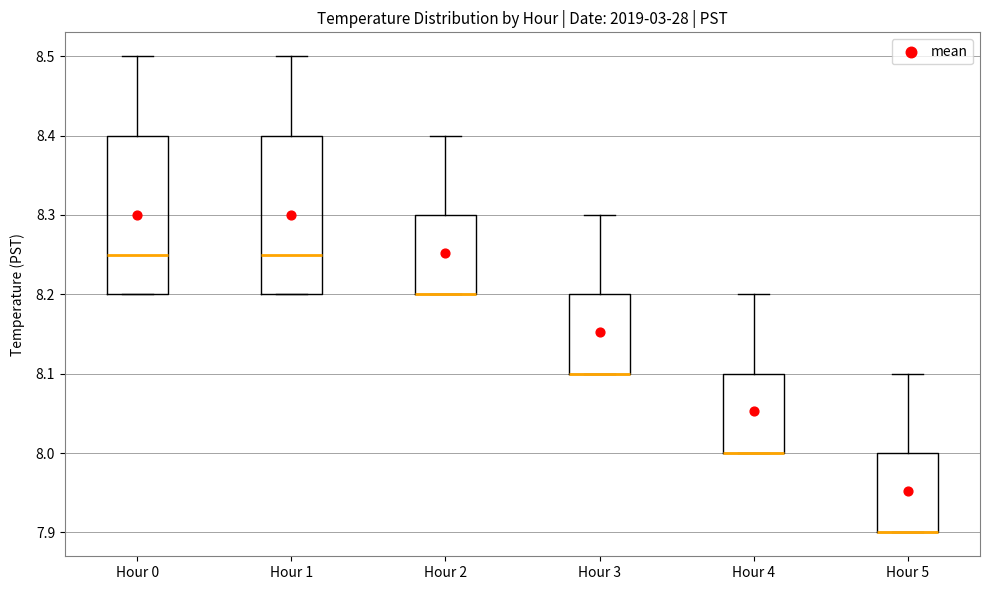

Reading left to right, read every box against the y-axis: the position of its median line, the range the box covers, and the ends of its whiskers. The values are not printed on the chart, so give them approximately, as read against the axis.

Hour 0: median 8.25, box 8.20 to 8.40, whiskers 8.20 to 8.50
Hour 1: median 8.25, box 8.20 to 8.40, whiskers 8.20 to 8.50
Hour 2: median 8.20 (drawn on the box's lower edge), box 8.20 to 8.30, whiskers 8.20 to 8.40
Hour 3: median 8.10 (drawn on the box's lower edge), box 8.10 to 8.20, whiskers 8.10 to 8.30
Hour 4: median 8.00 (drawn on the box's lower edge), box 8.00 to 8.10, whiskers 8.00 to 8.20
Hour 5: median 7.90 (drawn on the box's lower edge), box 7.90 to 8.00, whiskers 7.90 to 8.10